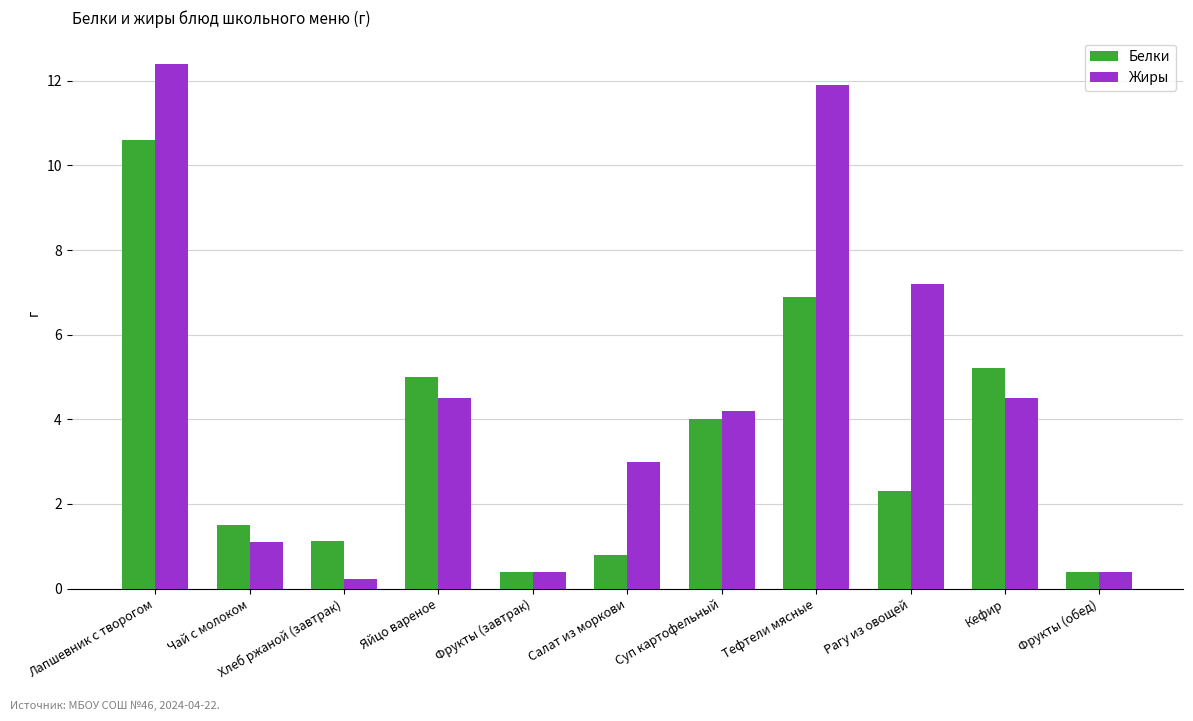

Does the chart contain any negative values?

No